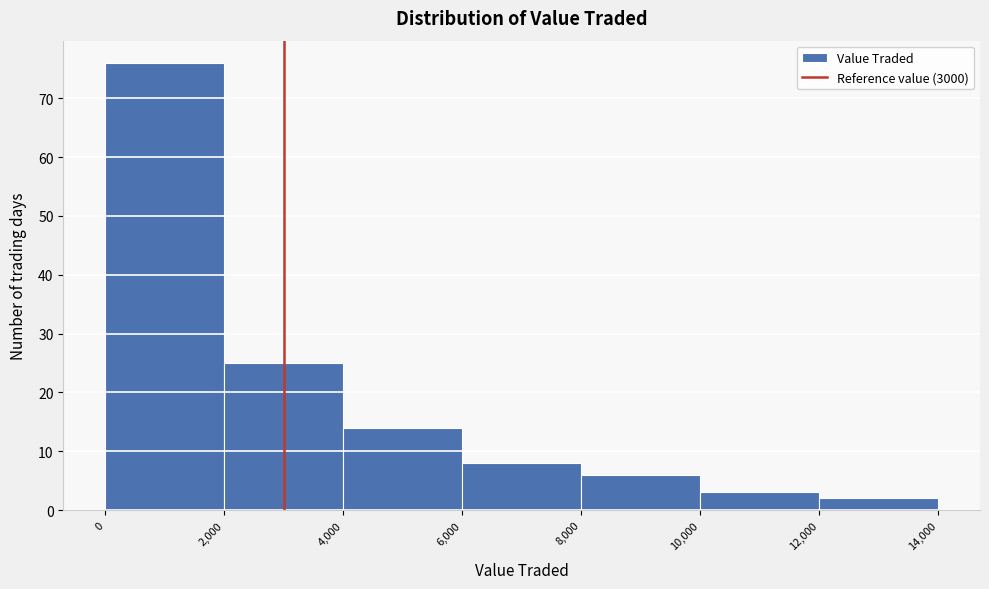

Reading left to right, transcribe this chart: for each bar, give the range it covers on the x-axis and its height. The values are not printed on the chart, so give them approximately, as read against the axis.

0 to 2,000: 76
2,000 to 4,000: 25
4,000 to 6,000: 14
6,000 to 8,000: 8
8,000 to 10,000: 6
10,000 to 12,000: 3
12,000 to 14,000: 2